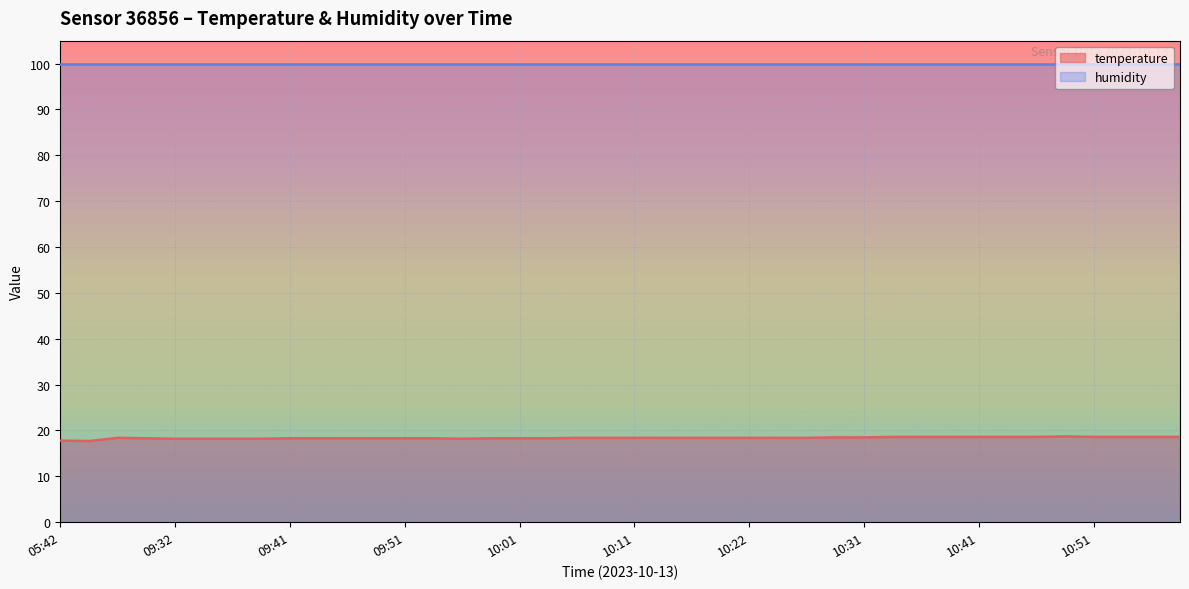

What is the difference between the maximum and minimum values?

1.0